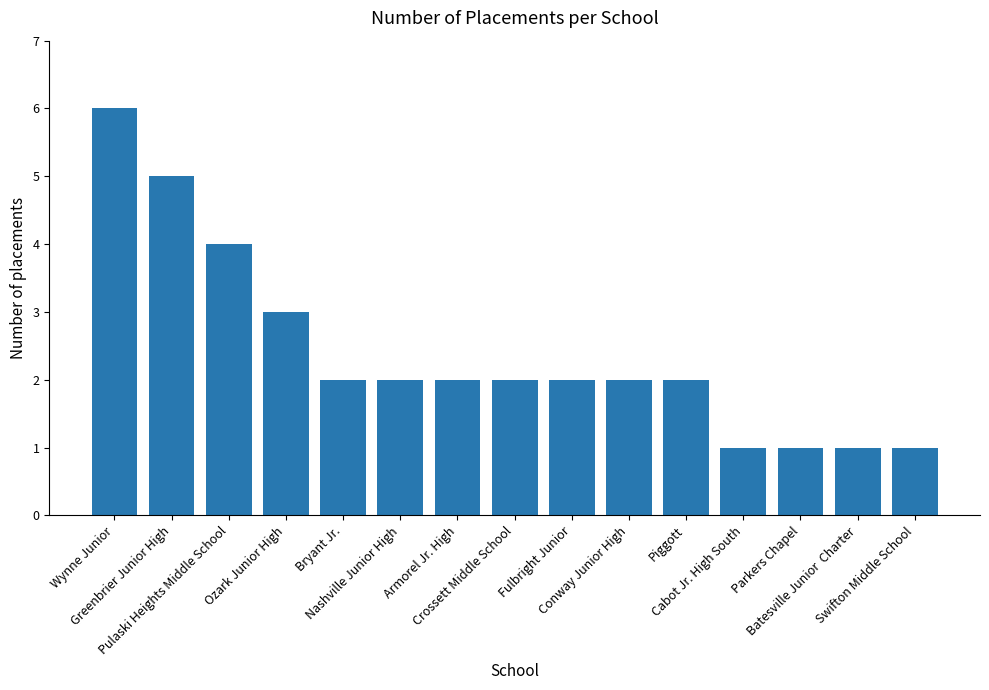

What is the sum of all values?

36